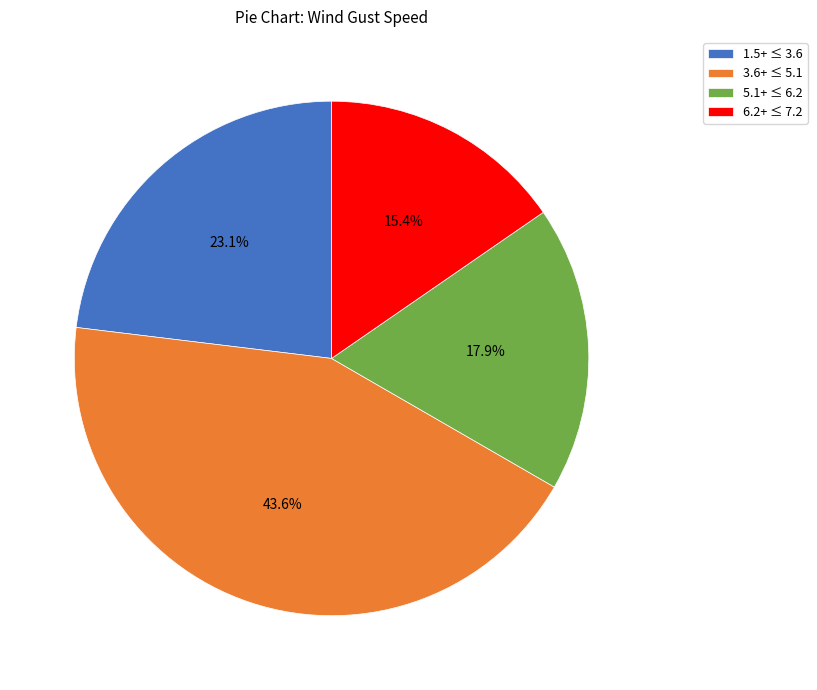

What is the largest slice in the pie chart?

3.6+ ≤ 5.1